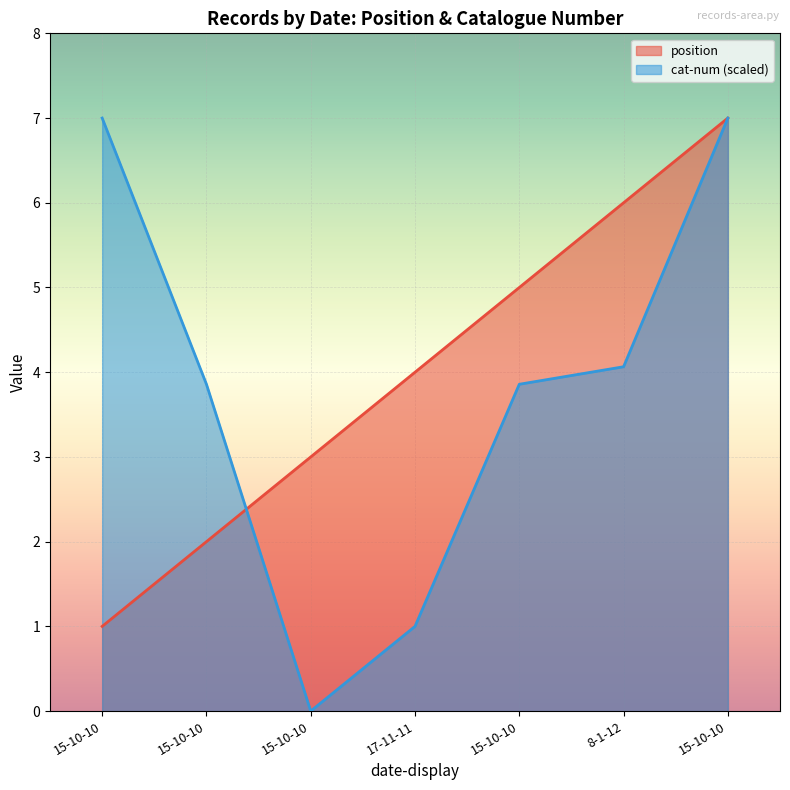

What is the maximum value shown in the chart?

7.0